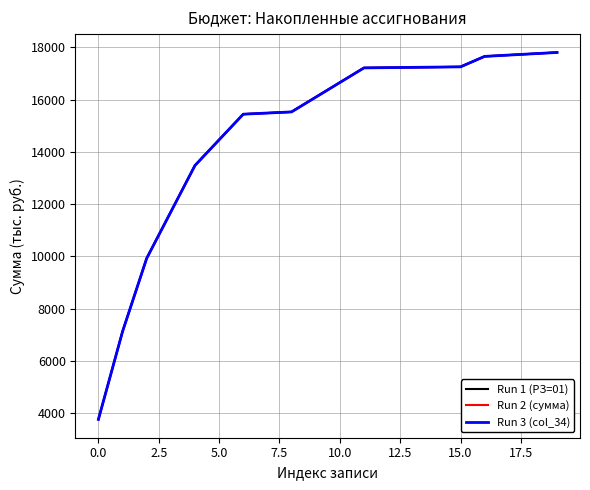

Which series has the largest range (max minus min)?

Run 1 (РЗ=01)